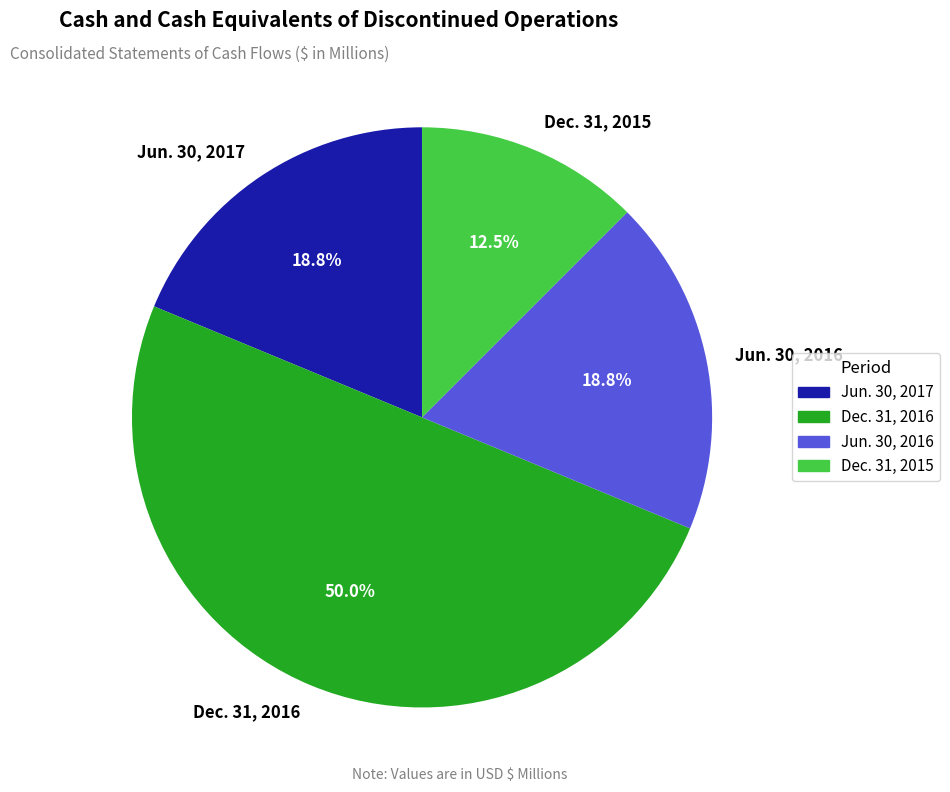

Is it true that Jun. 30, 2016 is 19% of the pie?

True